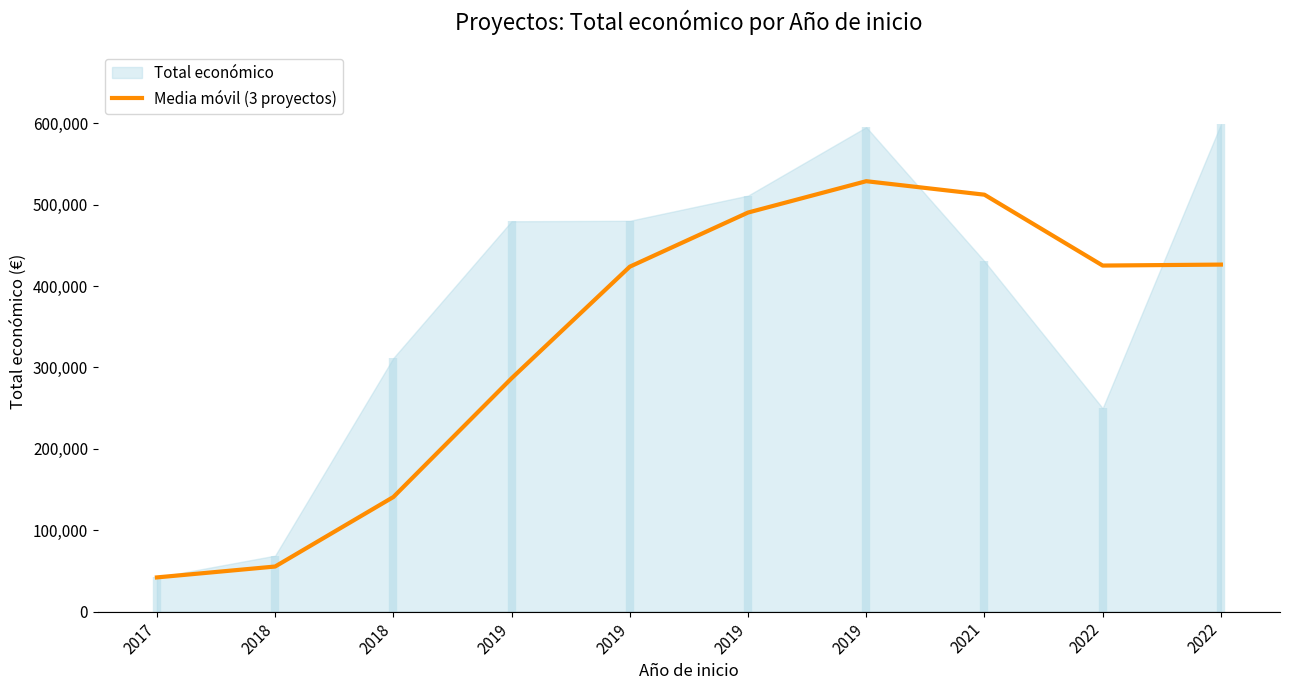

Does the chart have visible grid lines?

No